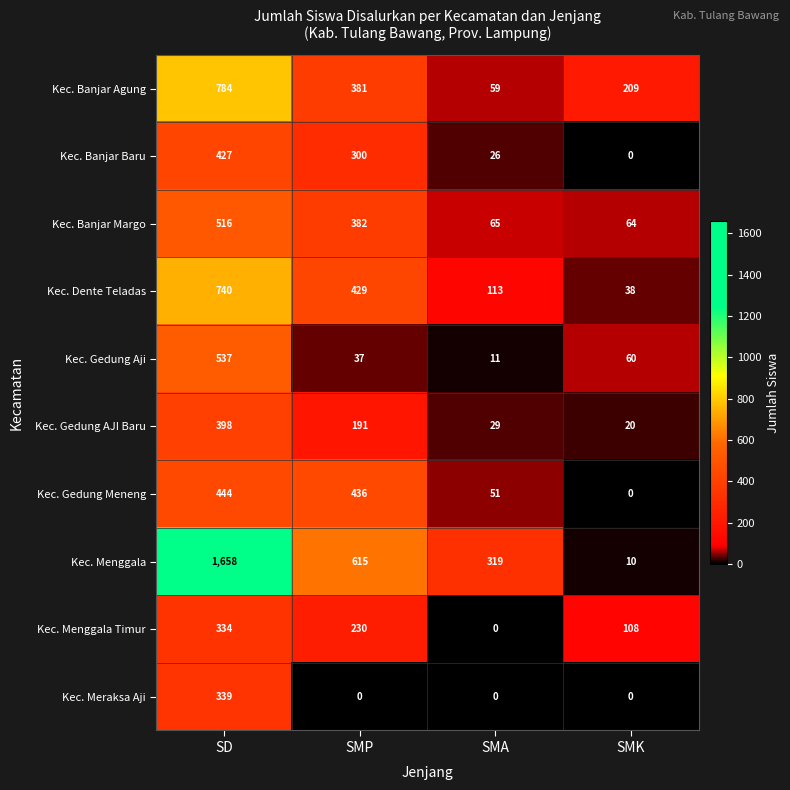

At which category does the chart reach its peak across all series?

SD